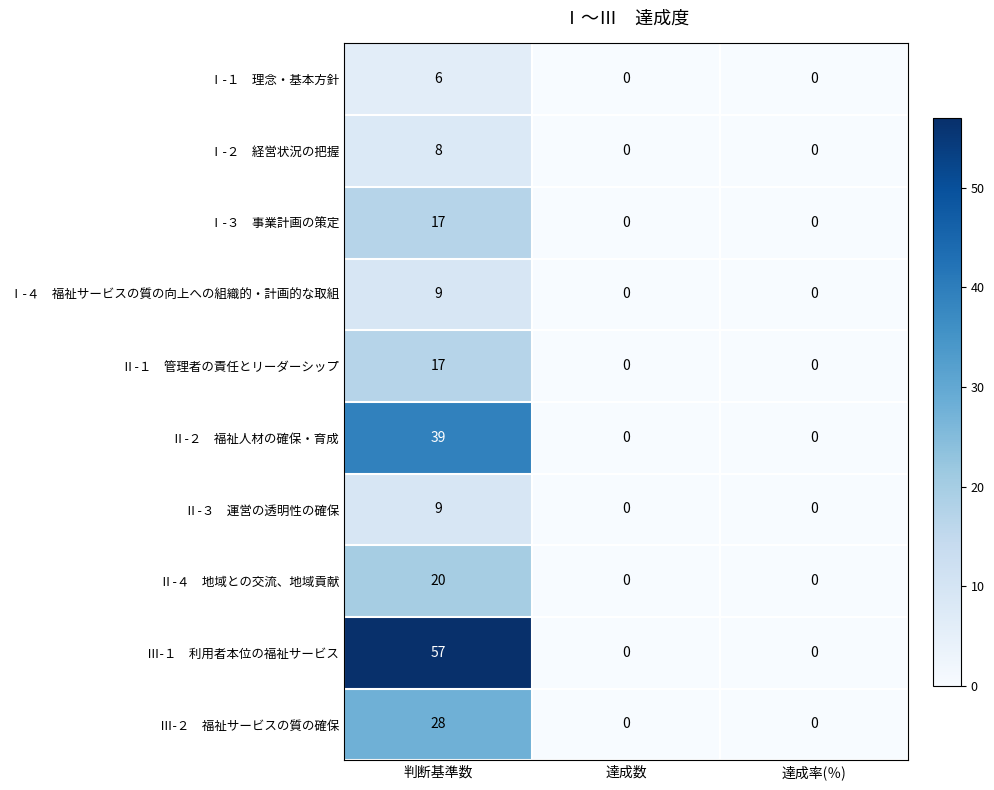

What is the greatest value displayed?

57